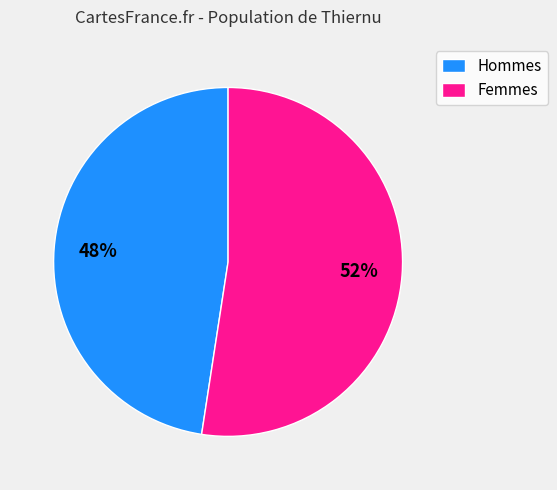

To the nearest percent, what is the average slice percentage?

50%